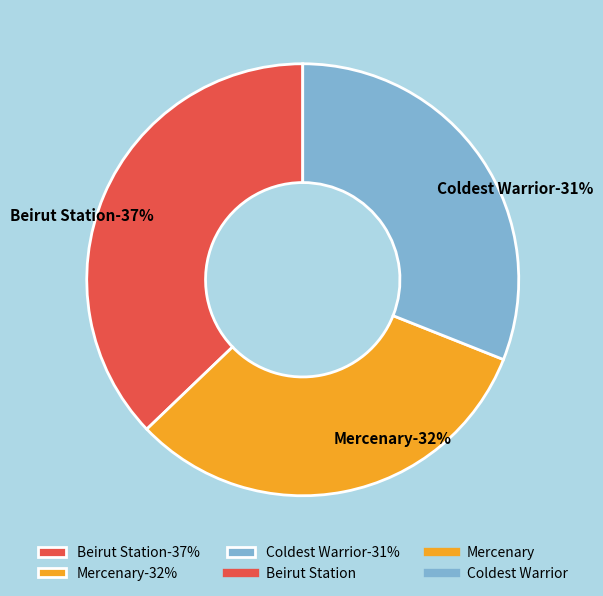

To the nearest percent, what is the difference between the Mercenary and Beirut Station slice percentages?

5%